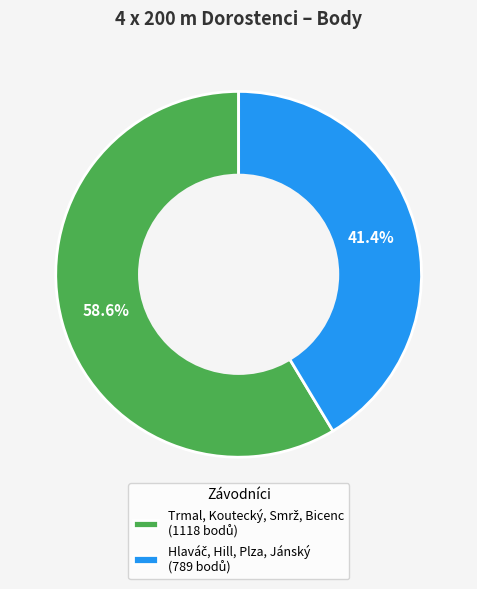

Count the number of slices in the pie.

2